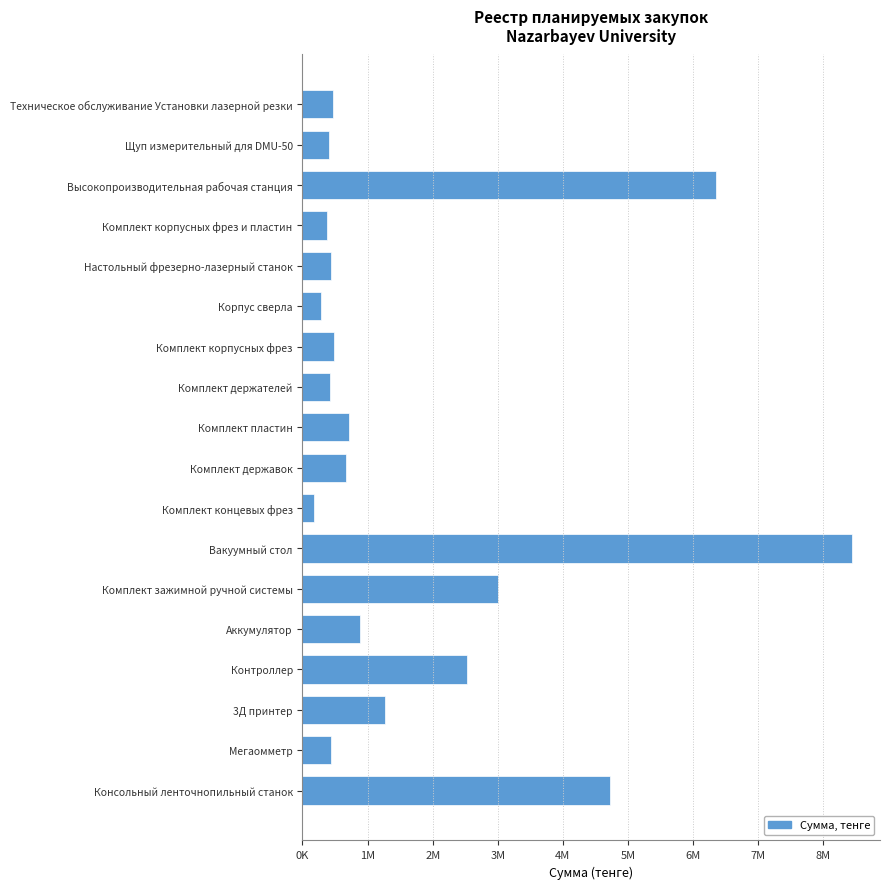

What is the average value?

1781995.1